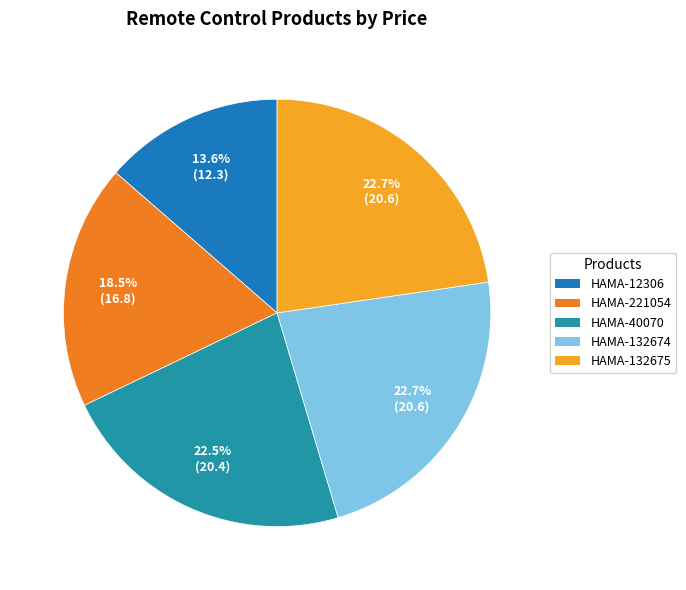

Rank the categories by value from lowest to highest.

Universal 4in1 Remote Control HAMA-12306, Universal Remote Control 8 in 1, 221054, Remote Control for TV, HAMA-40070, Thomson Replacement Remote Control HAMA-132674, Thomson Replacement Remote Control HAMA-132675